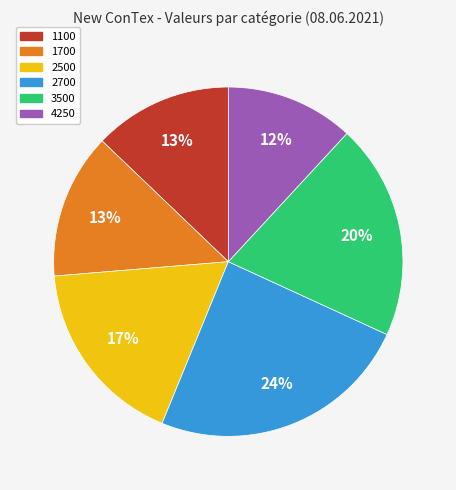

Do 1700 and 4250 together represent more than half of the pie?

No